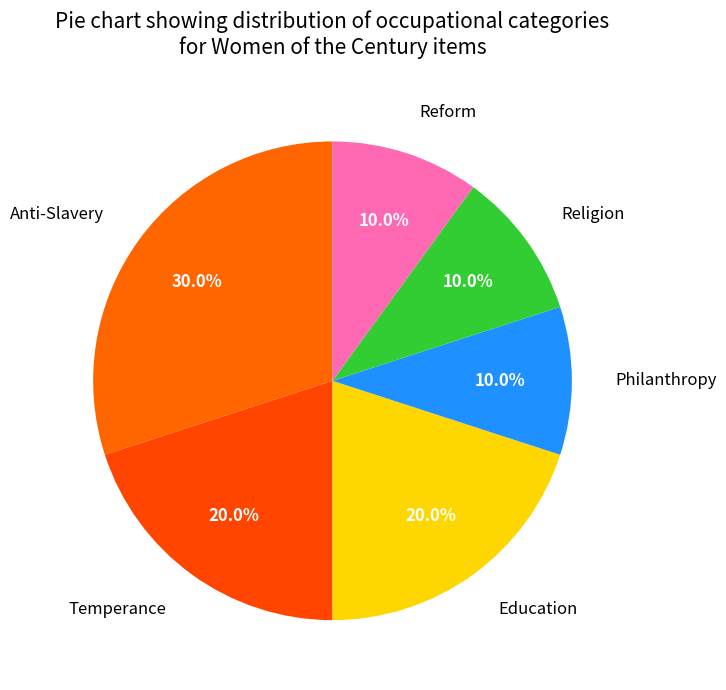

To the nearest percent, what is the difference between the largest and smallest slice percentages?

20%